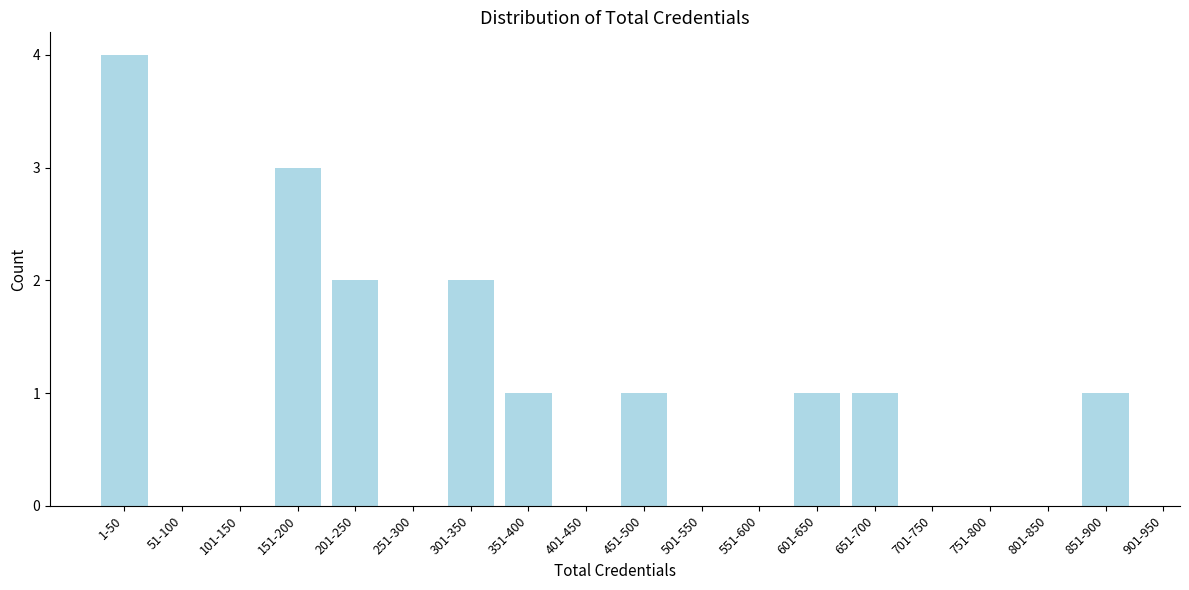

Reading left to right, extract all data points from this chart.

1-50=4	151-200=3	201-250=2	301-350=2	351-400=1	451-500=1	601-650=1	651-700=1	851-900=1